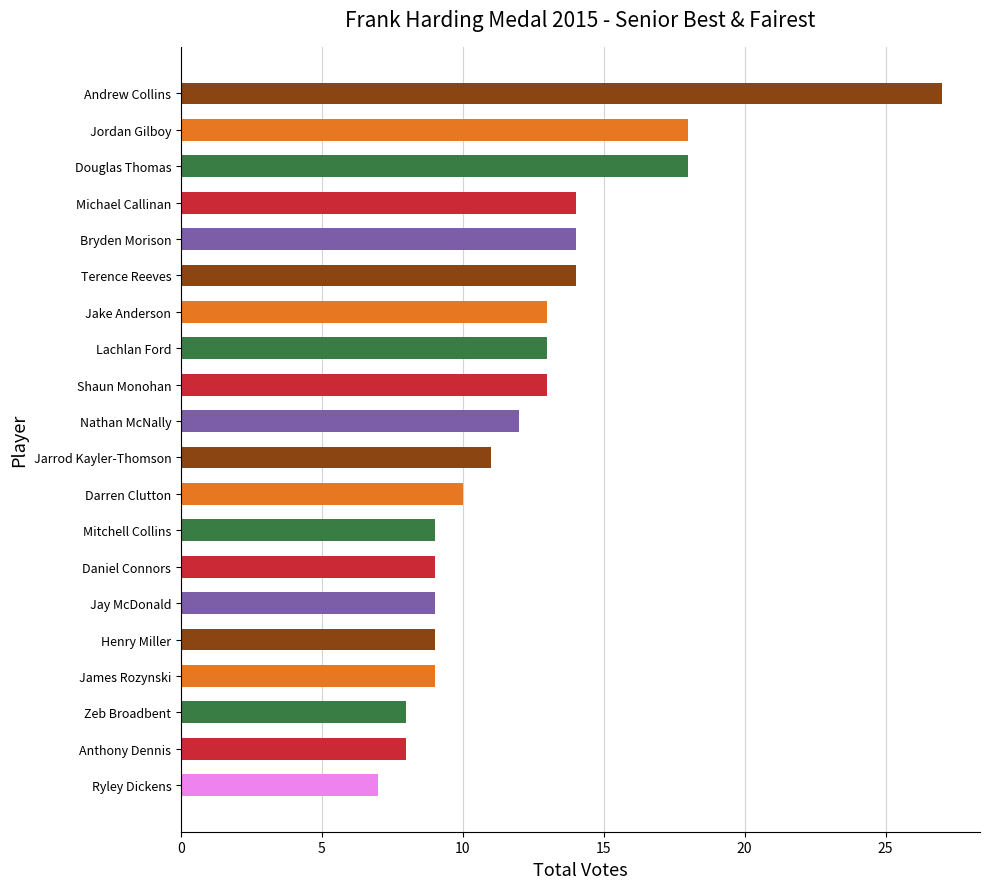

Which has a higher value, Jay McDonald or Darren Clutton?

Darren Clutton